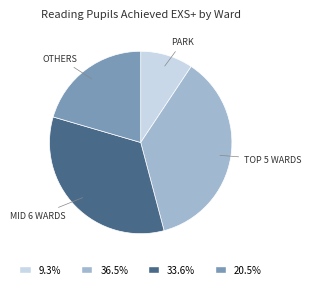

Does MID 6 WARDS represent more than half of the total?

No